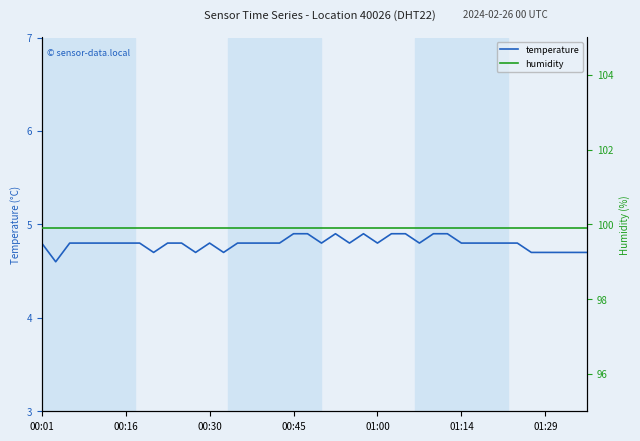

Which label corresponds to the largest value in the chart?

00:01